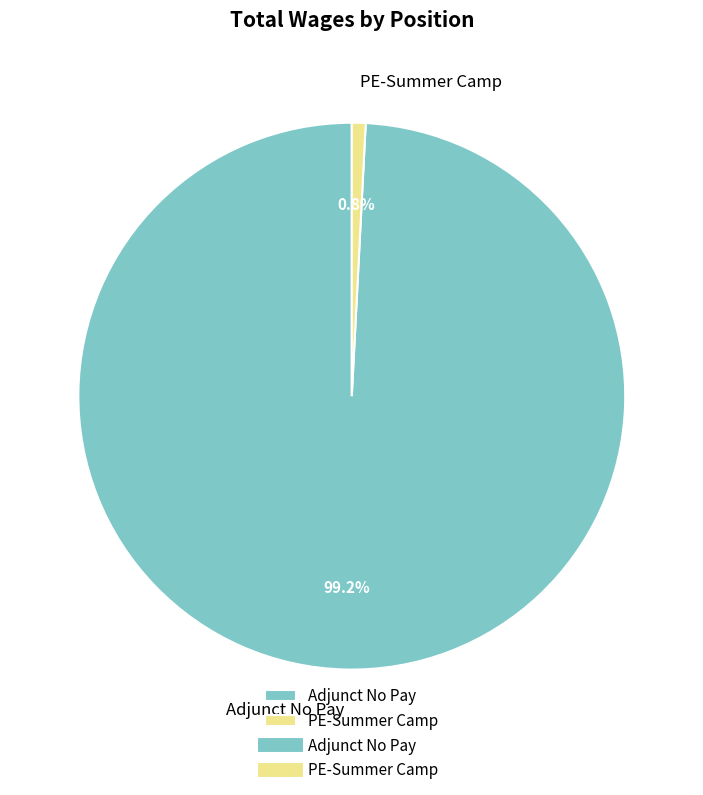

Count the number of slices in the pie.

2